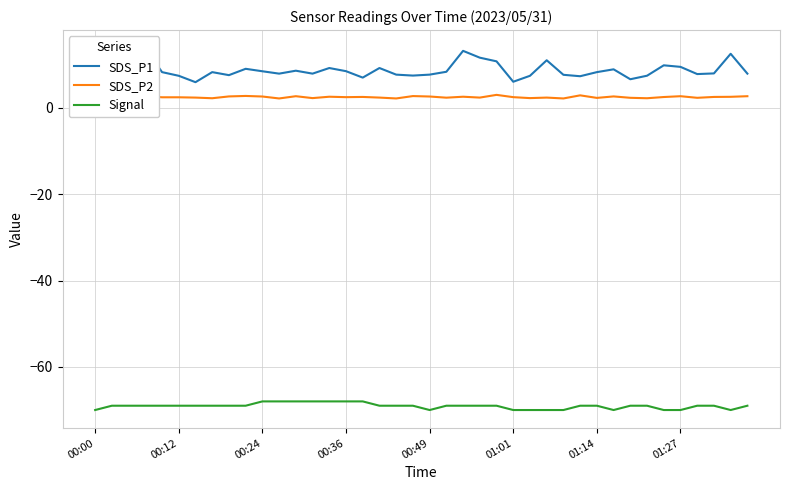

What value does the SDS_P2 series have at 31?

2.7